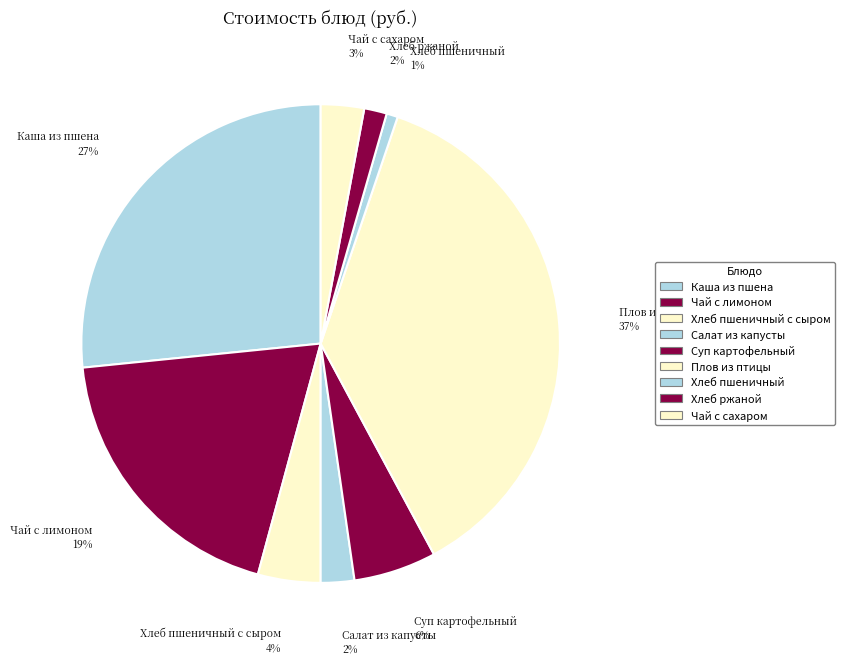

To the nearest percent, what is the difference between the largest and smallest slice percentages?

36%